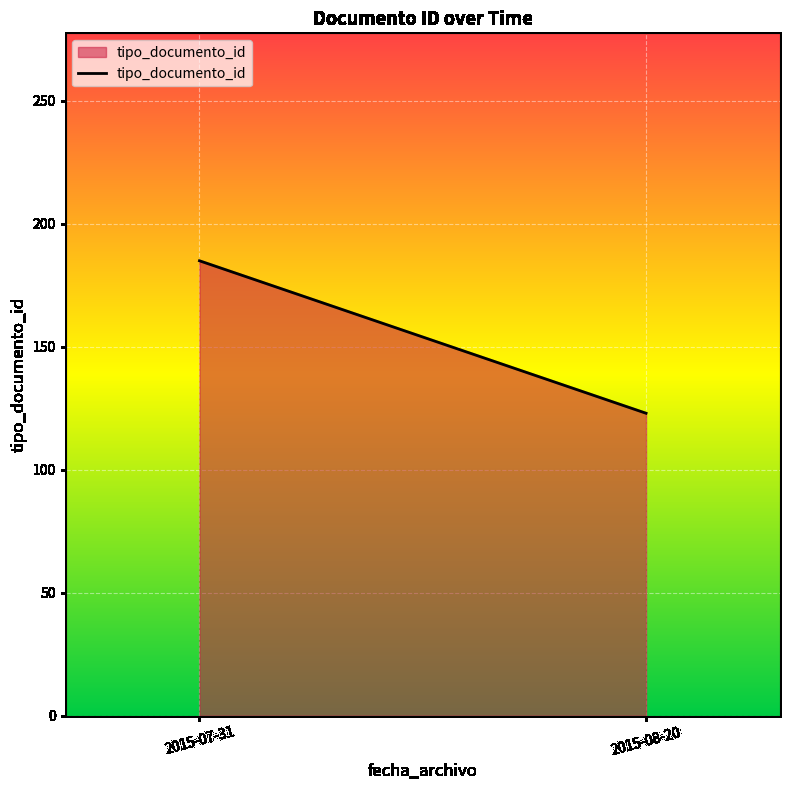

What is the maximum value shown in the chart?

185